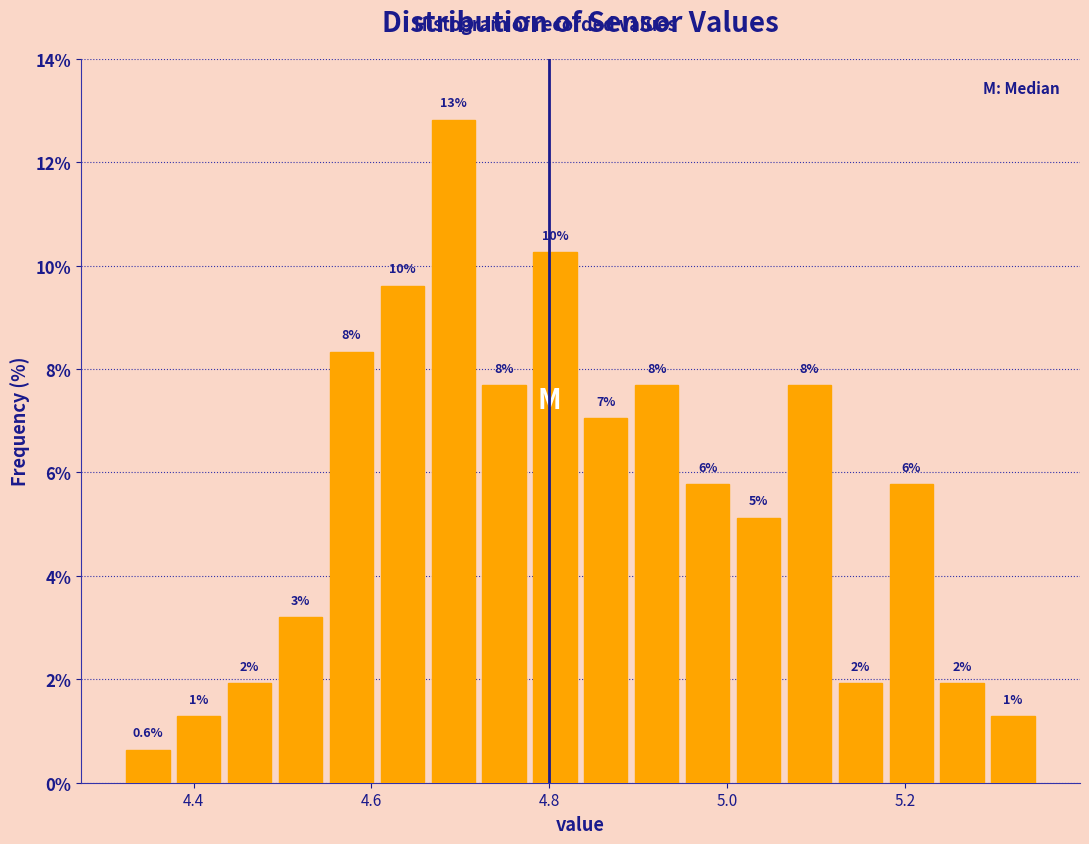

Around what value on the x-axis is the tallest bar? Give the approximate position of its centre, as read against the axis.

4.70